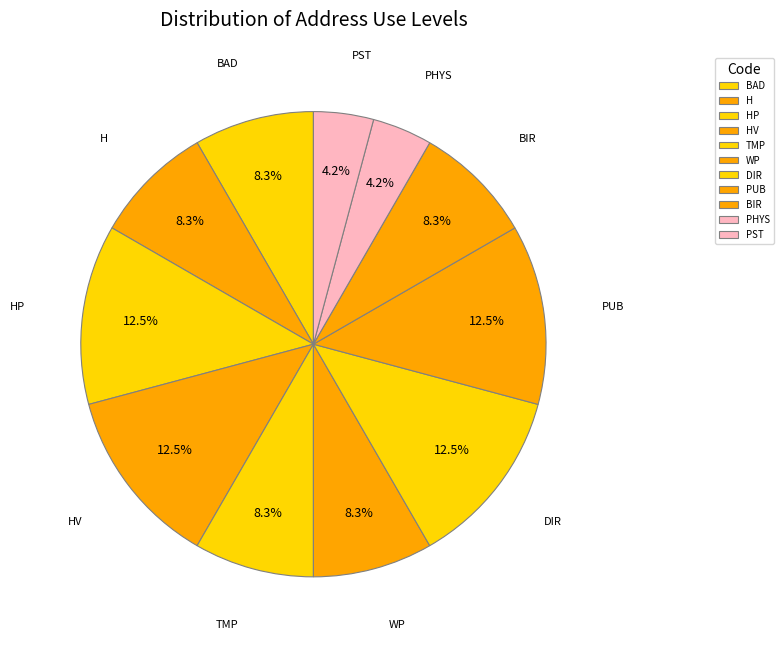

Does BAD represent more than half of the total?

No